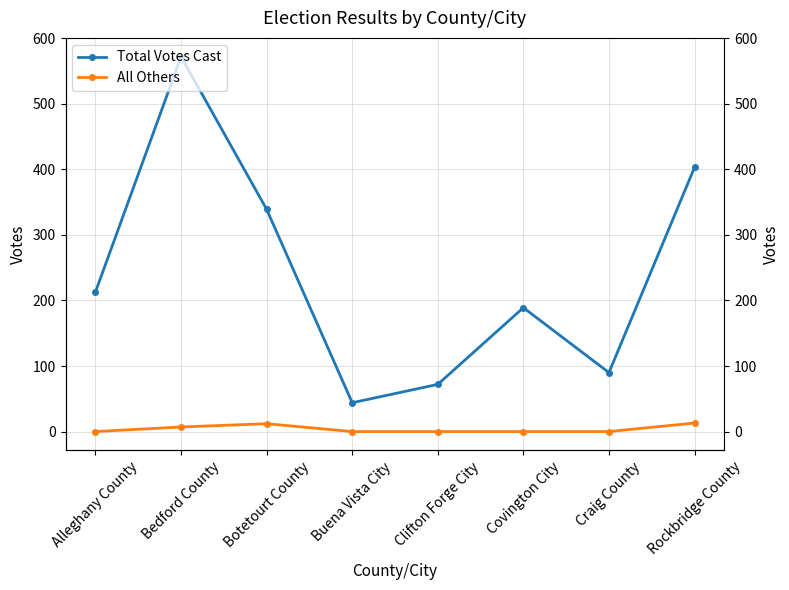

Which category has the lowest value across all series?

Alleghany County